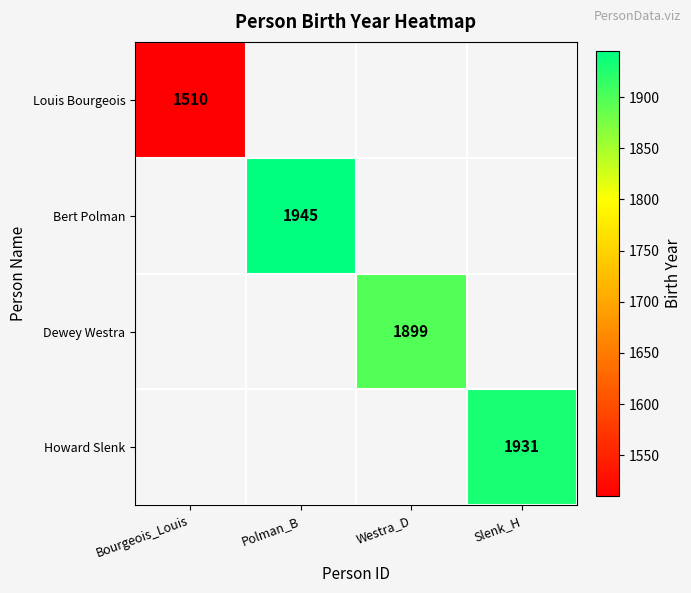

Is it true that Dewey Westra equals 1899 at Westra_D?

True